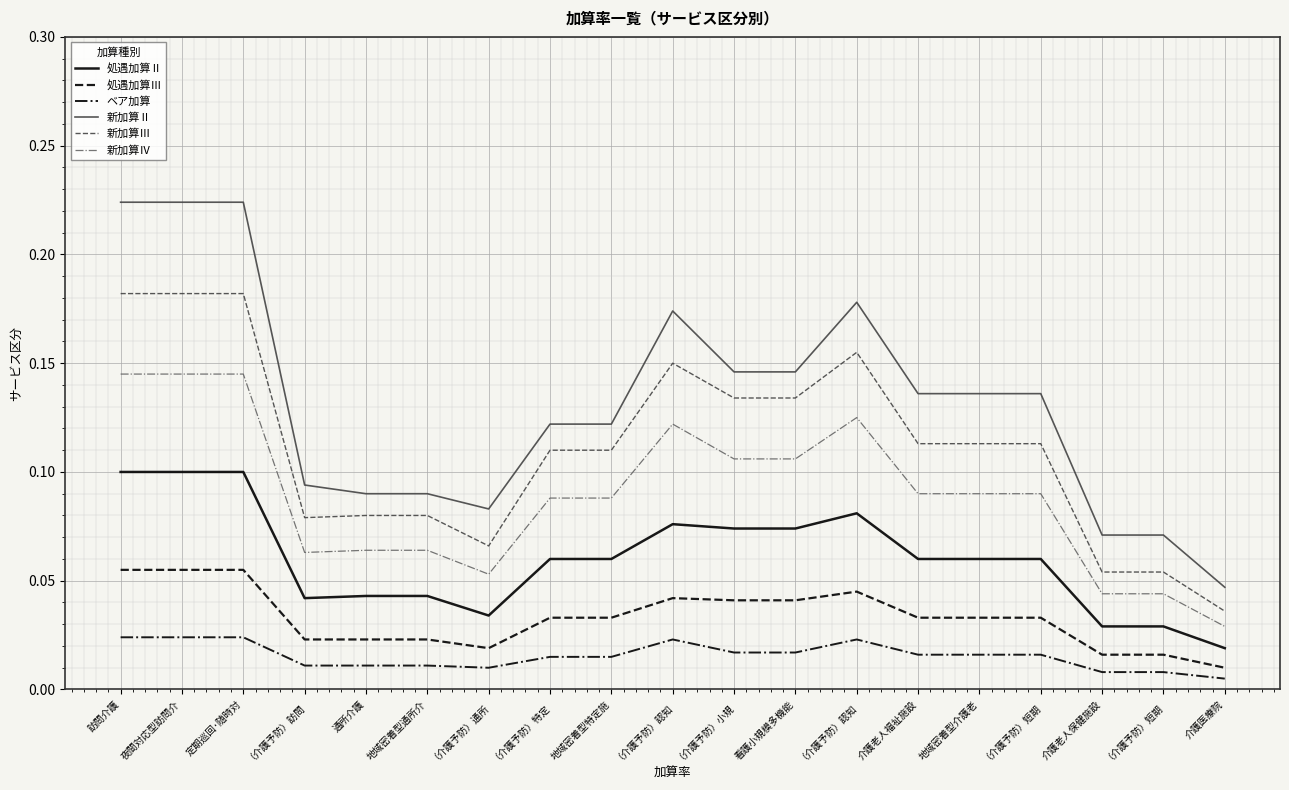

In 新加算Ⅳ, how many points are higher than both neighbors (excluding endpoints)?

2